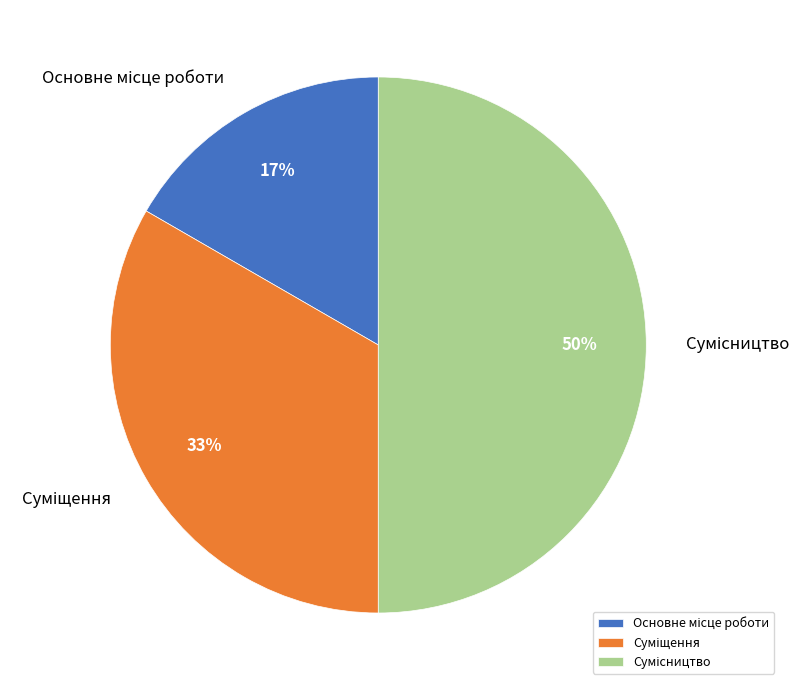

To the nearest percent, what is the difference between the largest and smallest slice percentages?

33%